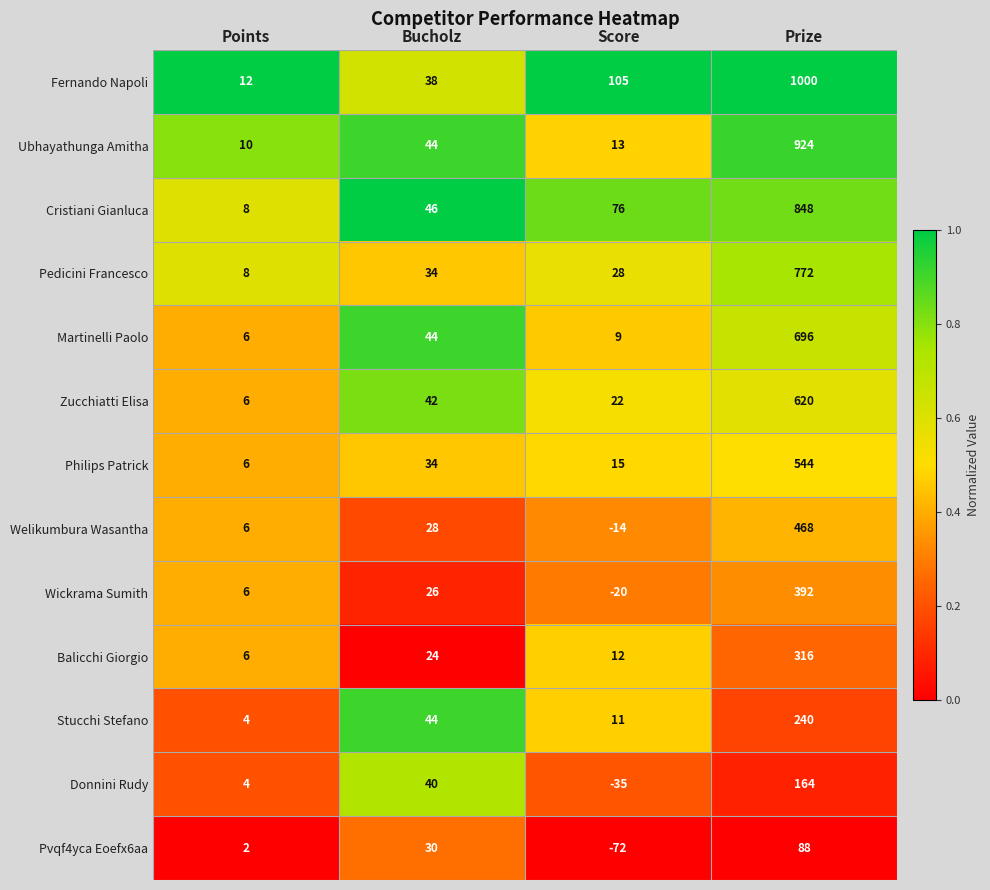

Between Points and Score, which series saw the biggest shift?

Fernando Napoli